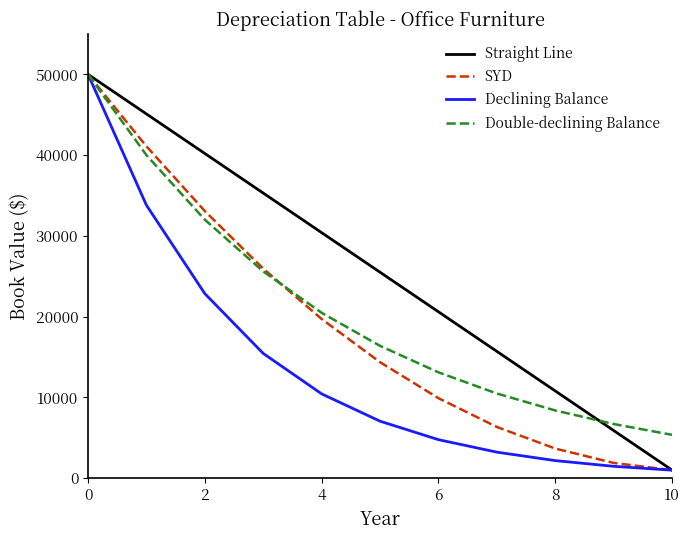

Which series has the widest spread of values?

Declining Balance